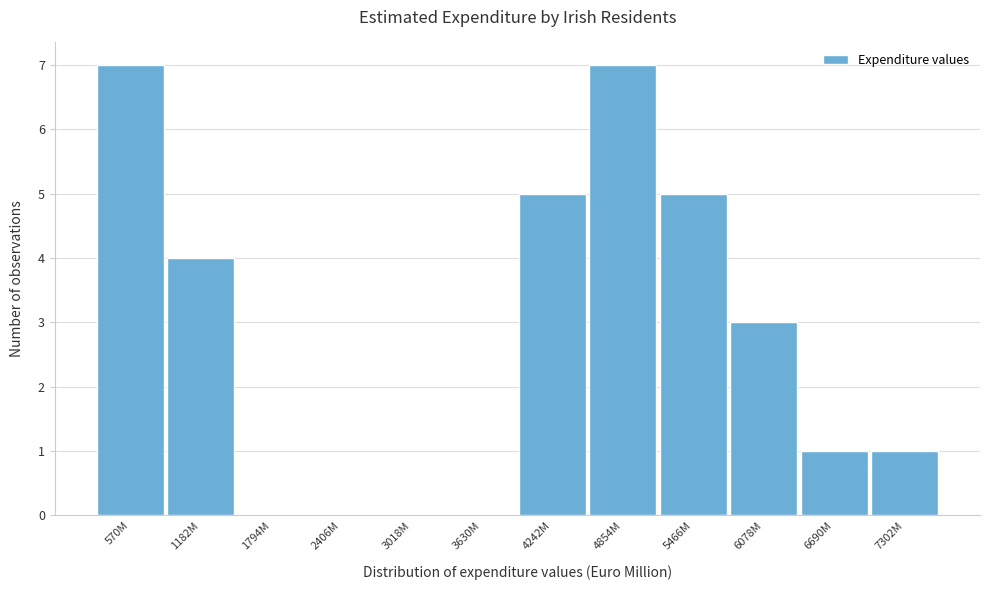

Reading right to left, transcribe all the data shown in this chart.

7302M=1	6690M=1	6078M=3	5466M=5	4854M=7	4242M=5	3630M=0	3018M=0	2406M=0	1794M=0	1182M=4	570M=7